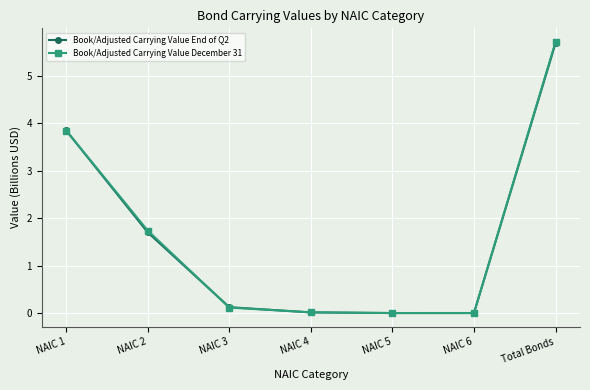

What is the greatest value displayed?

5.7